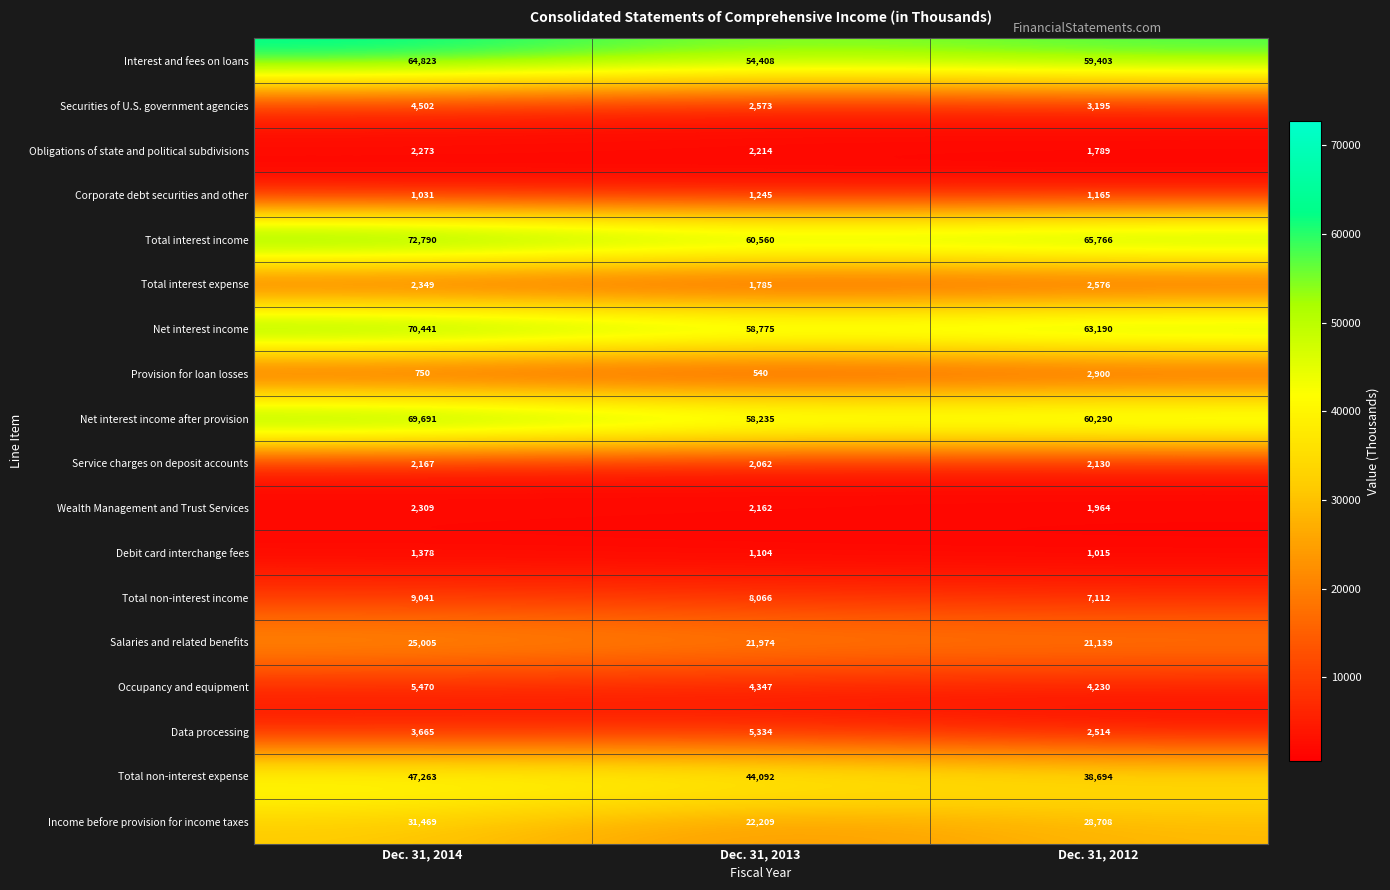

What value does the Net interest income series have at Dec. 31, 2012, to the nearest 100?

63200